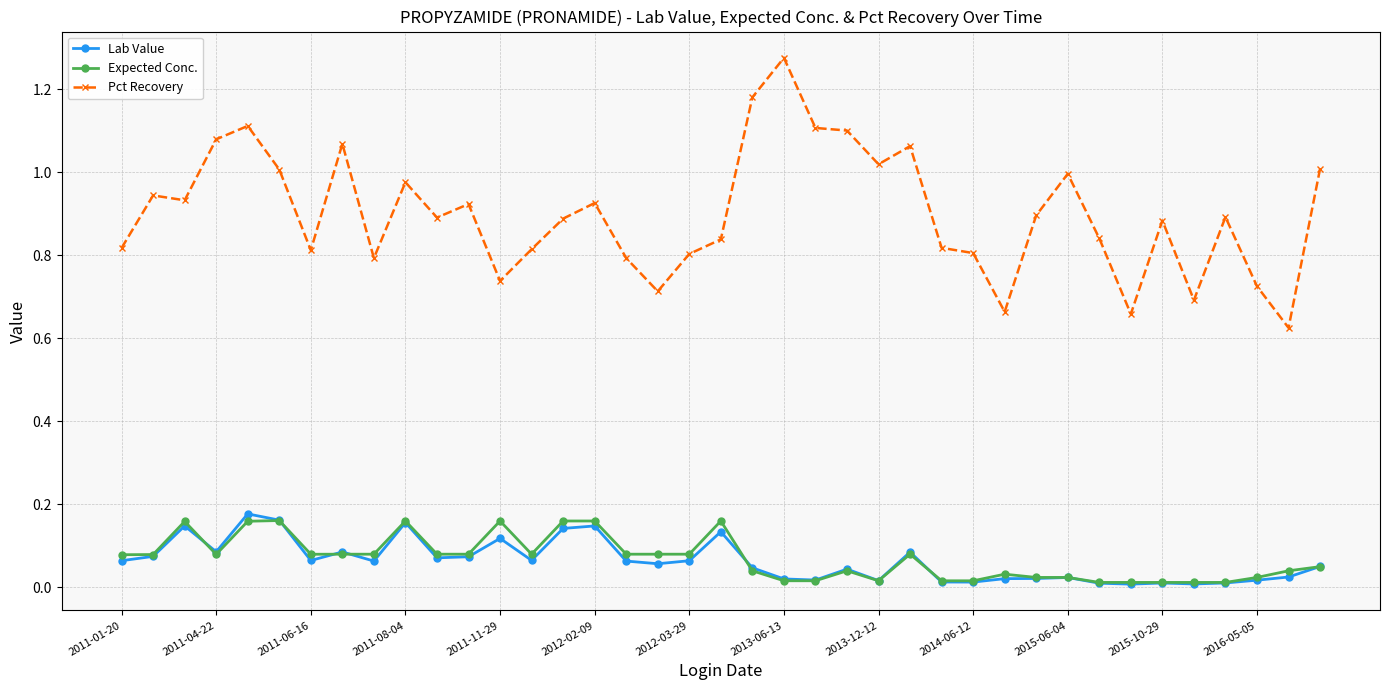

Which series has the largest total across all categories?

Pct Recovery